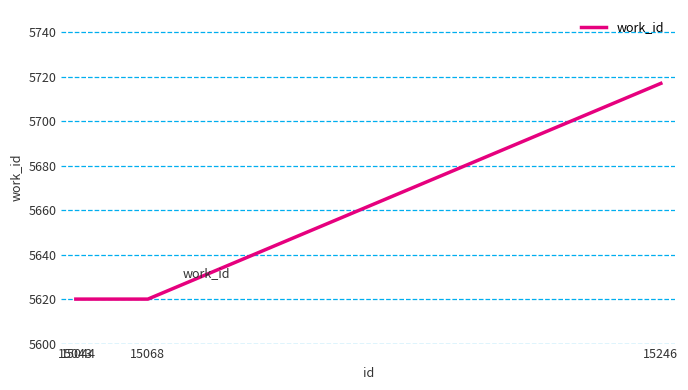

What is the approximate value at 15068?

5620